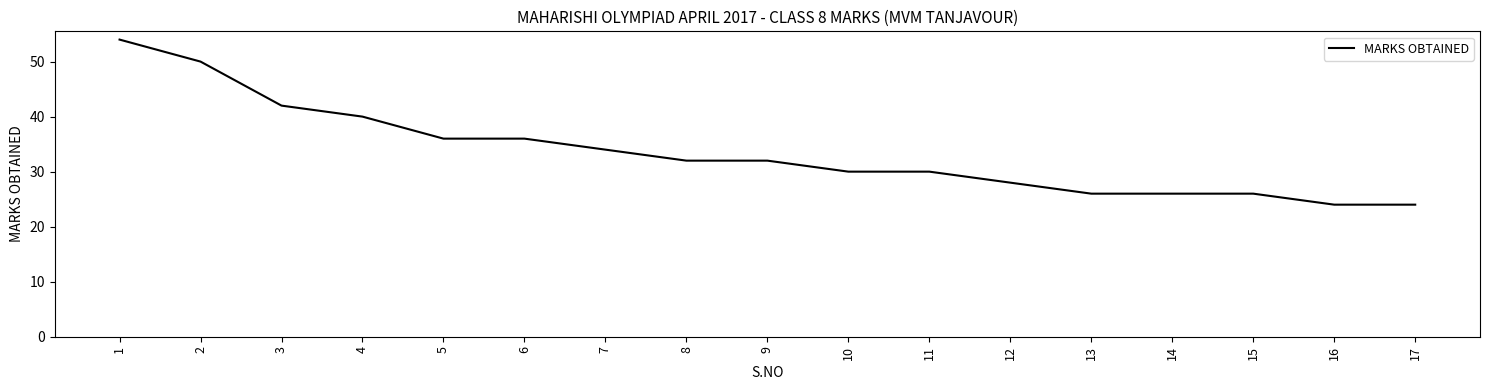

Reading left to right, what are all the values shown in this chart?

1=54	2=50	3=42	4=40	5=36	6=36	7=34	8=32	9=32	10=30	11=30	12=28	13=26	14=26	15=26	16=24	17=24